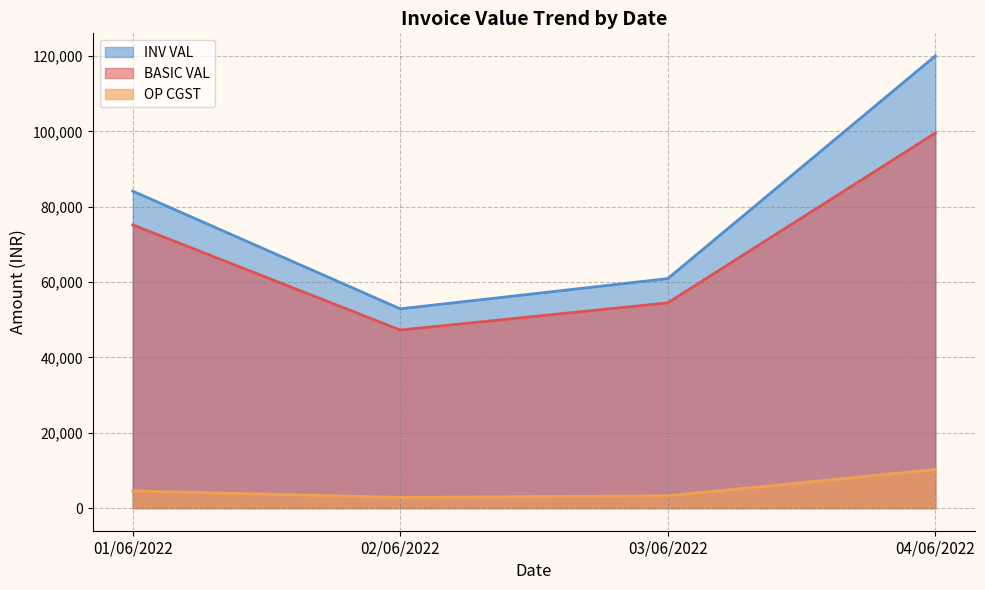

At which category does INV VAL reach its first local peak?

01/06